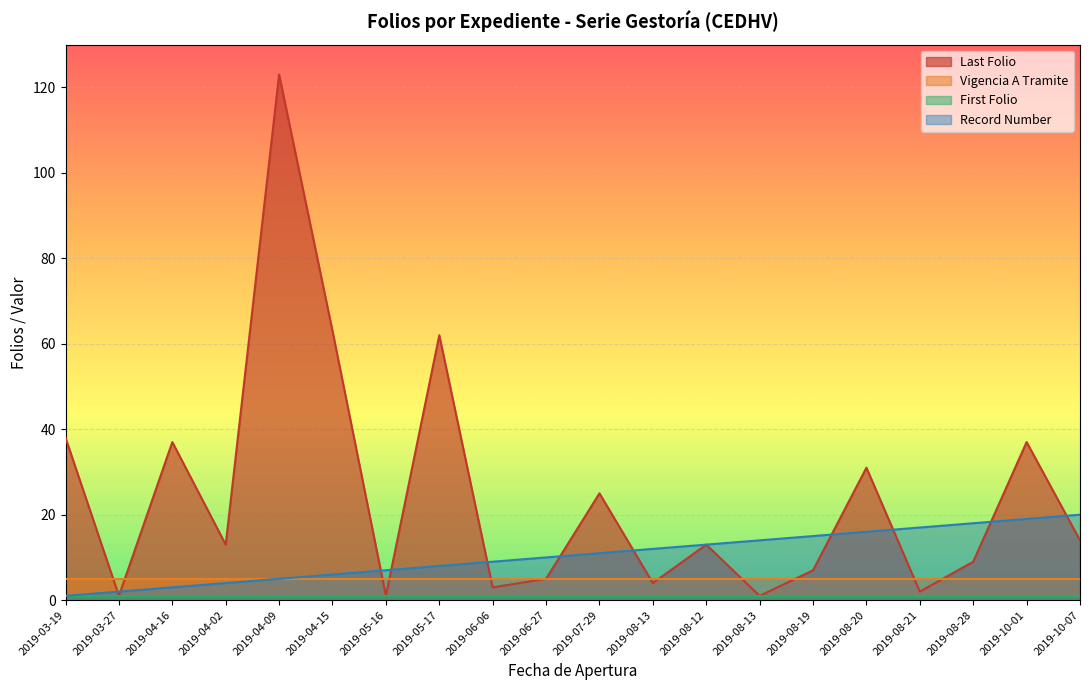

Which category has the lowest value across all series?

2019-03-27